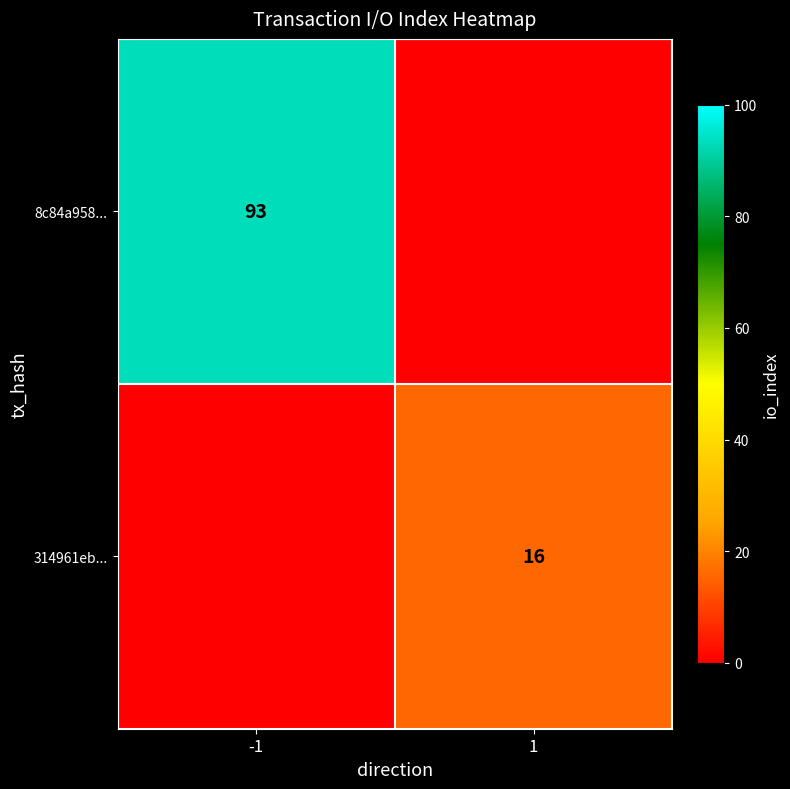

The value of 8c84a958... at -1 is 93. True or false?

True